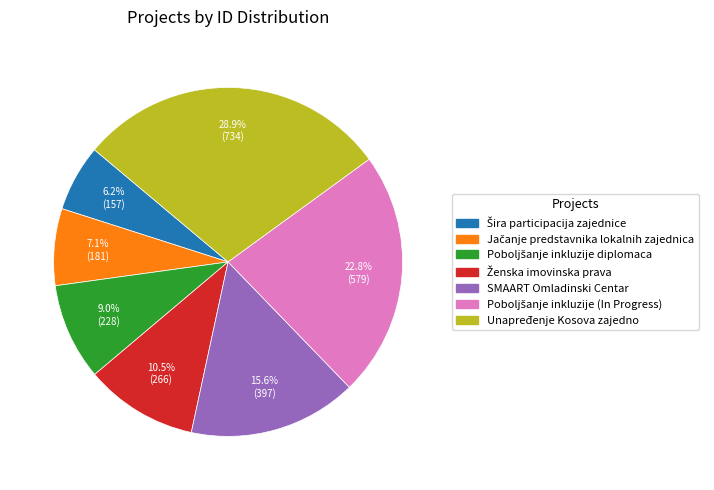

Is there a majority slice in this chart?

No